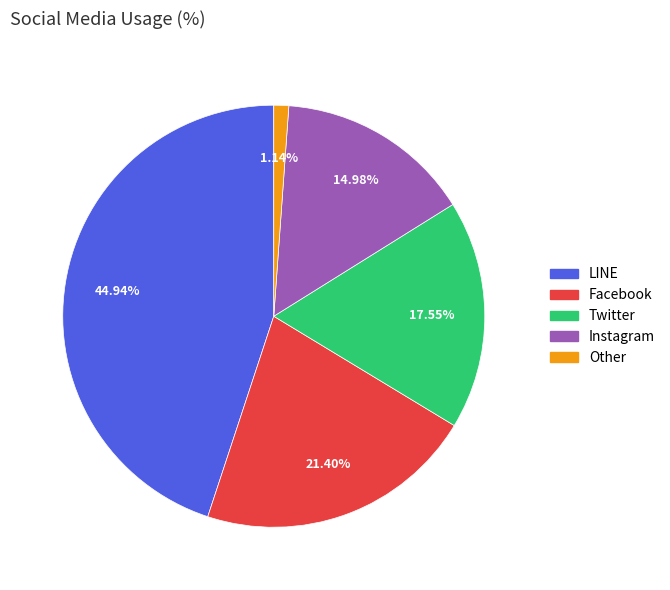

What is the smallest slice in the pie chart?

Other